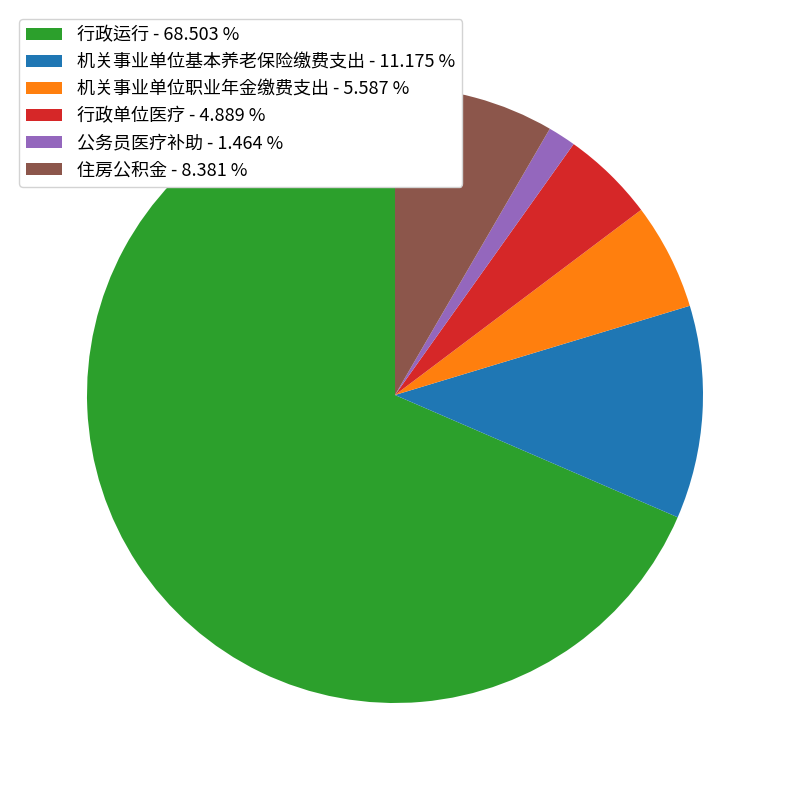

Do 机关事业单位职业年金缴费支出 - 5.587 % and 机关事业单位基本养老保险缴费支出 - 11.175 % together represent more than half of the pie?

No